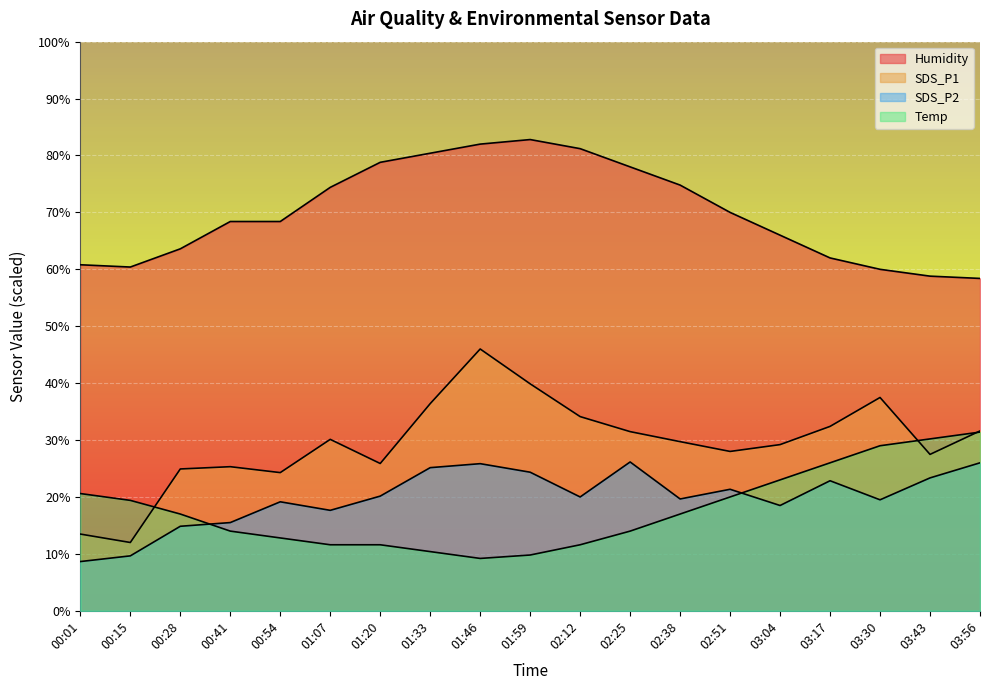

What is the difference between the SDS_P1 values at 00:54 and 01:33?

12.1